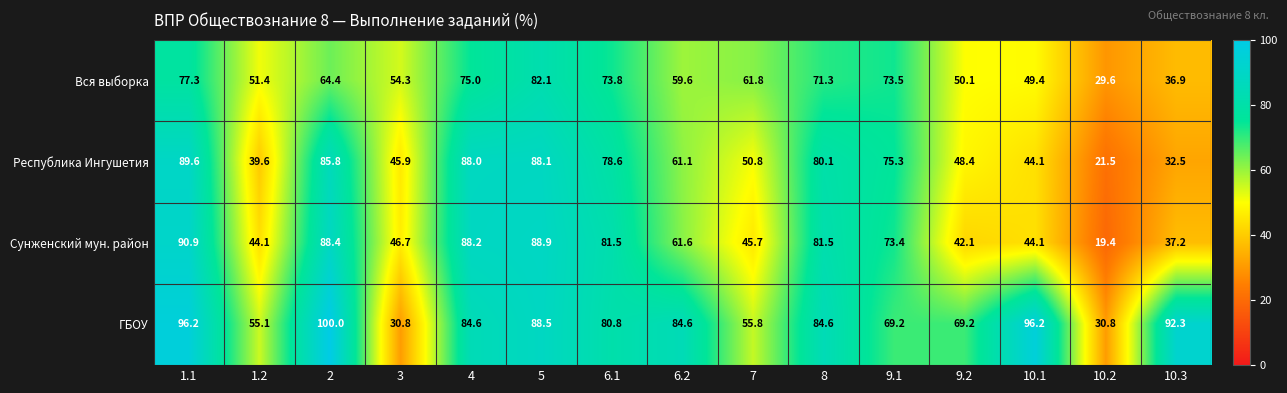

At which label does Вся выборка first exceed 61?

1.1